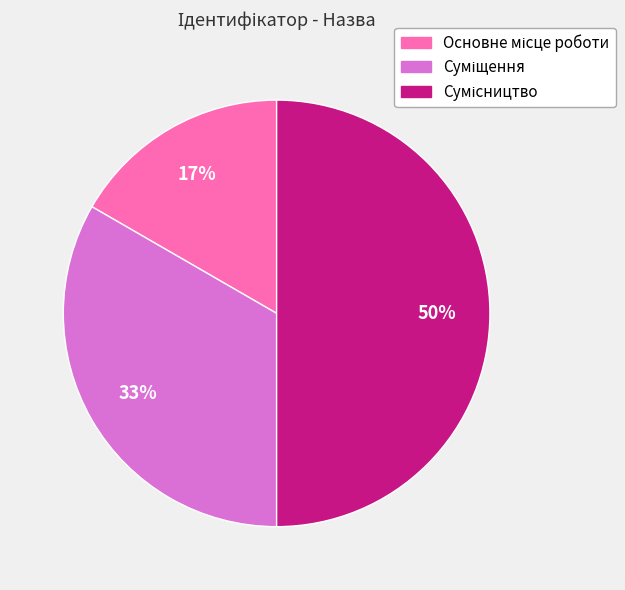

To the nearest percent, what is the average slice percentage?

33%